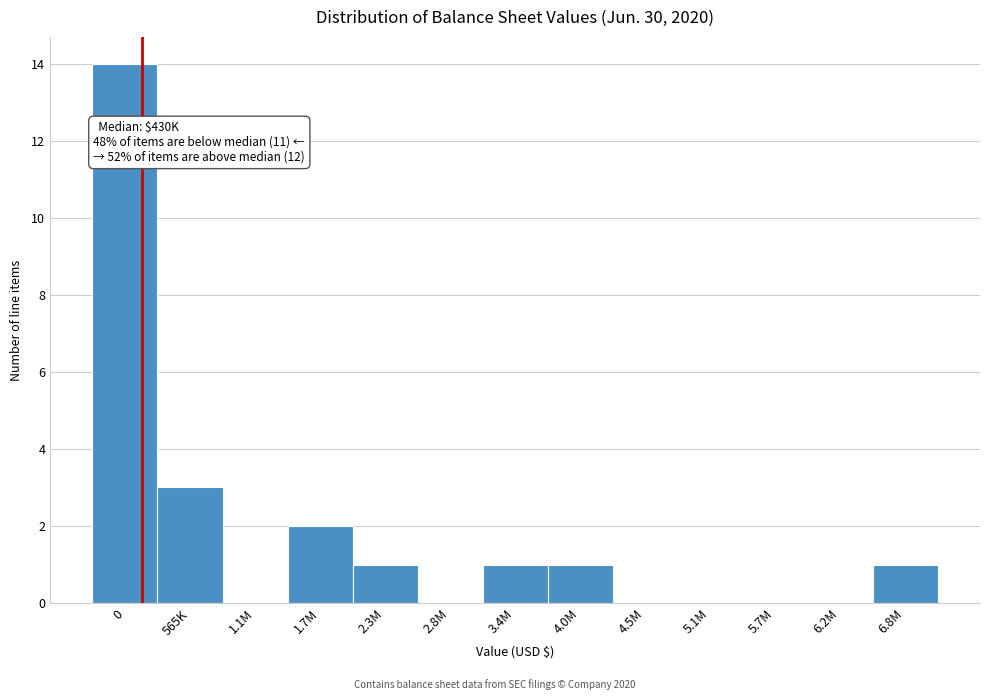

Reading left to right, transcribe all the data shown in this chart.

0=14	565K=3	1.1M=0	1.7M=2	2.3M=1	2.8M=0	3.4M=1	4.0M=1	4.5M=0	5.1M=0	5.7M=0	6.2M=0	6.8M=1